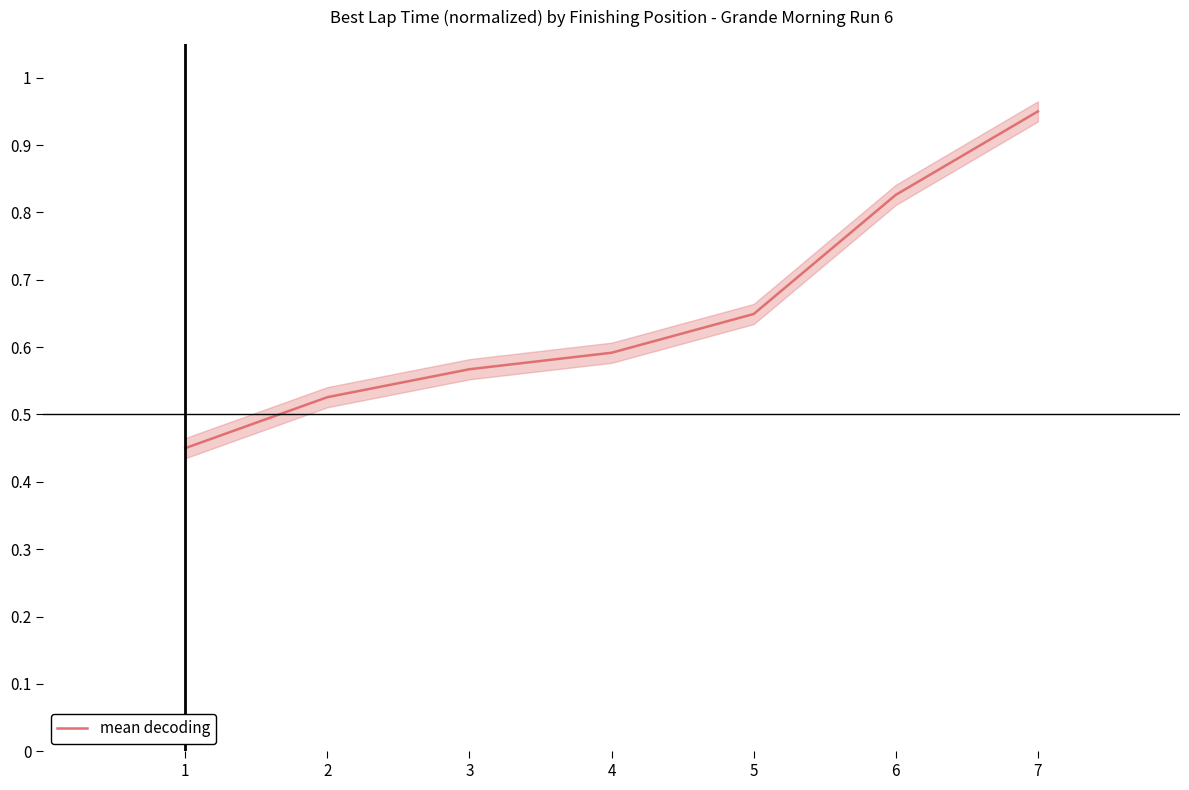

What is the difference between the values at 2 and 1?

0.1